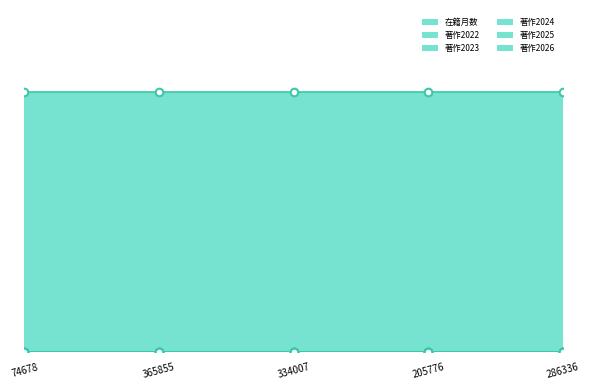

Which series contains the lowest Y value?

著作2022